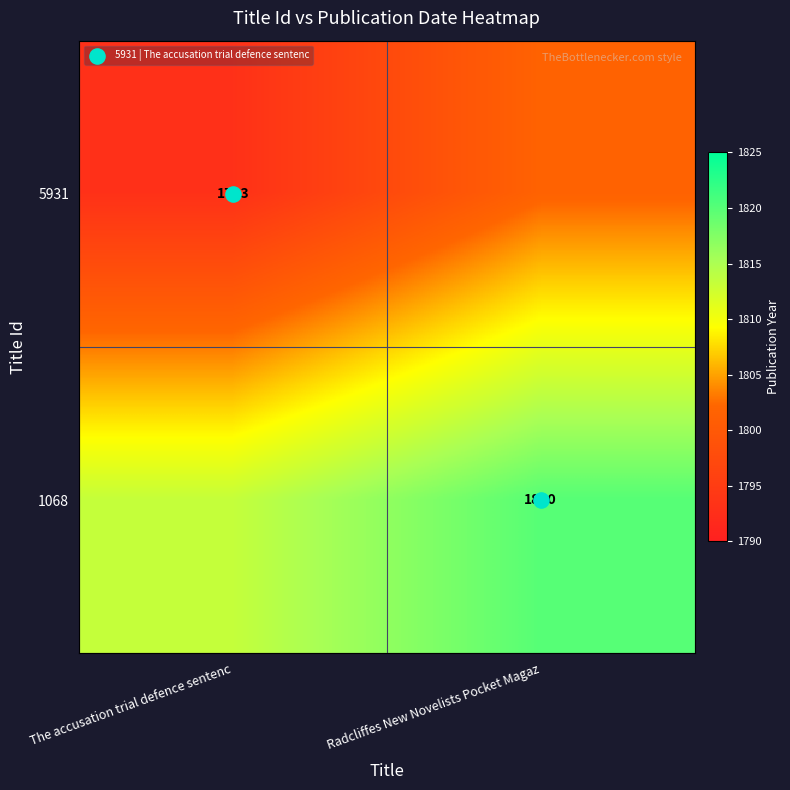

Rank the series by their maximum value, from highest to lowest.

1068, 5931